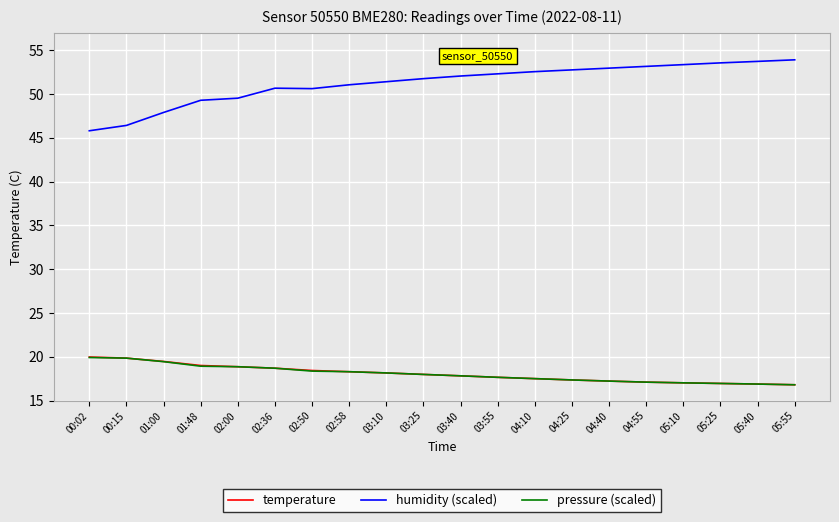

What are all the series names shown in the legend?

temperature, humidity (scaled), pressure (scaled)